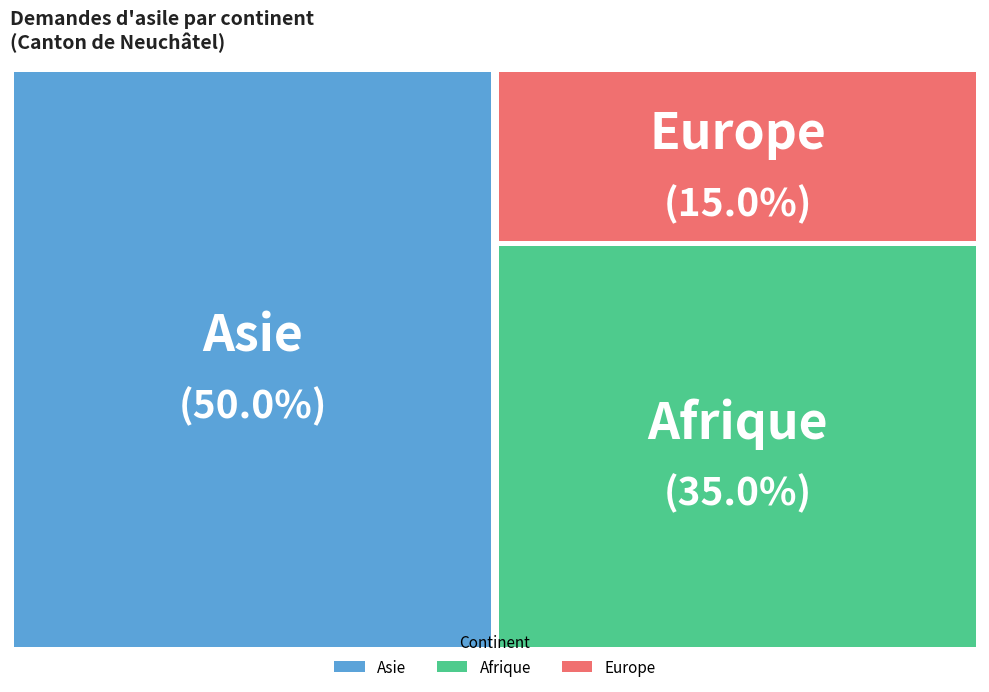

Count the number of slices in the pie.

3